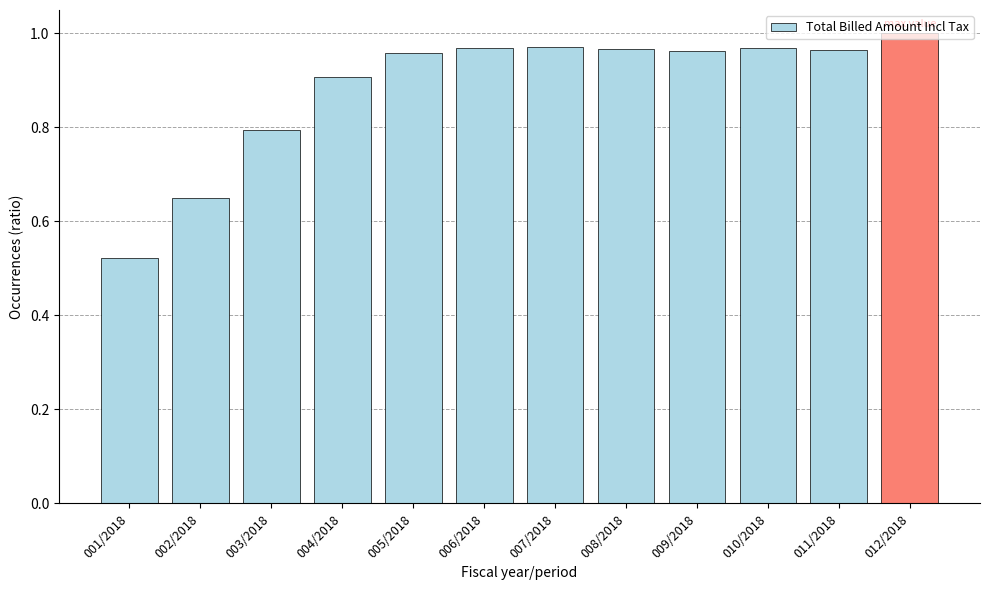

What is the difference between the second highest and minimum values?

0.4